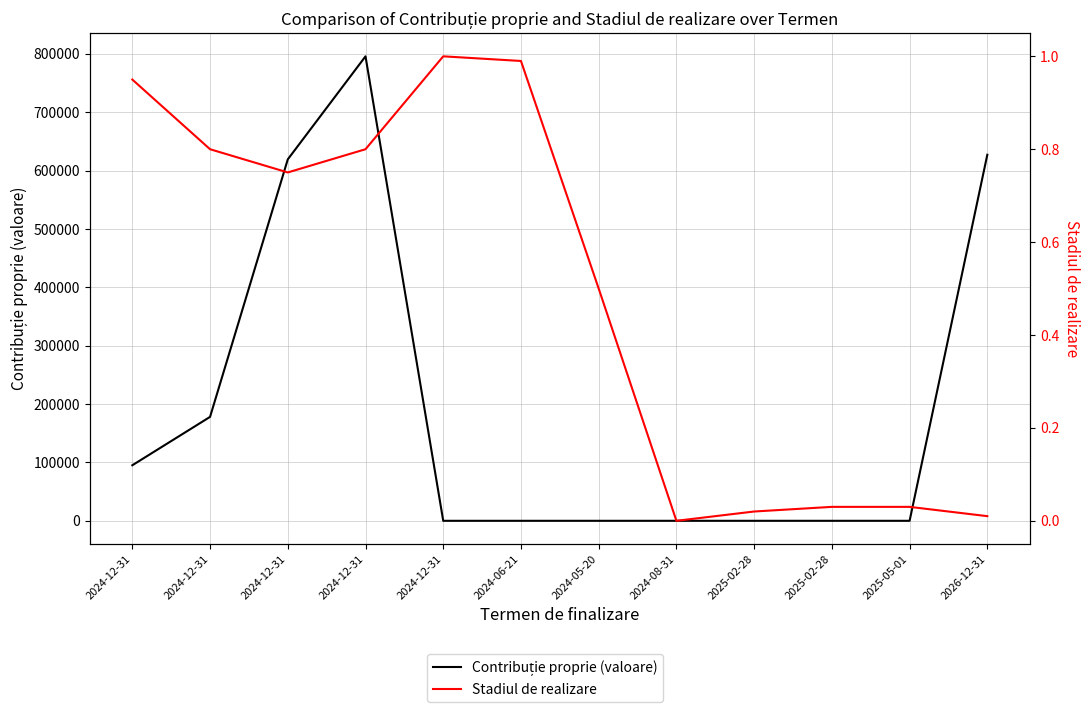

What is the average value of the Contribuție proprie (valoare) series?

192934.3